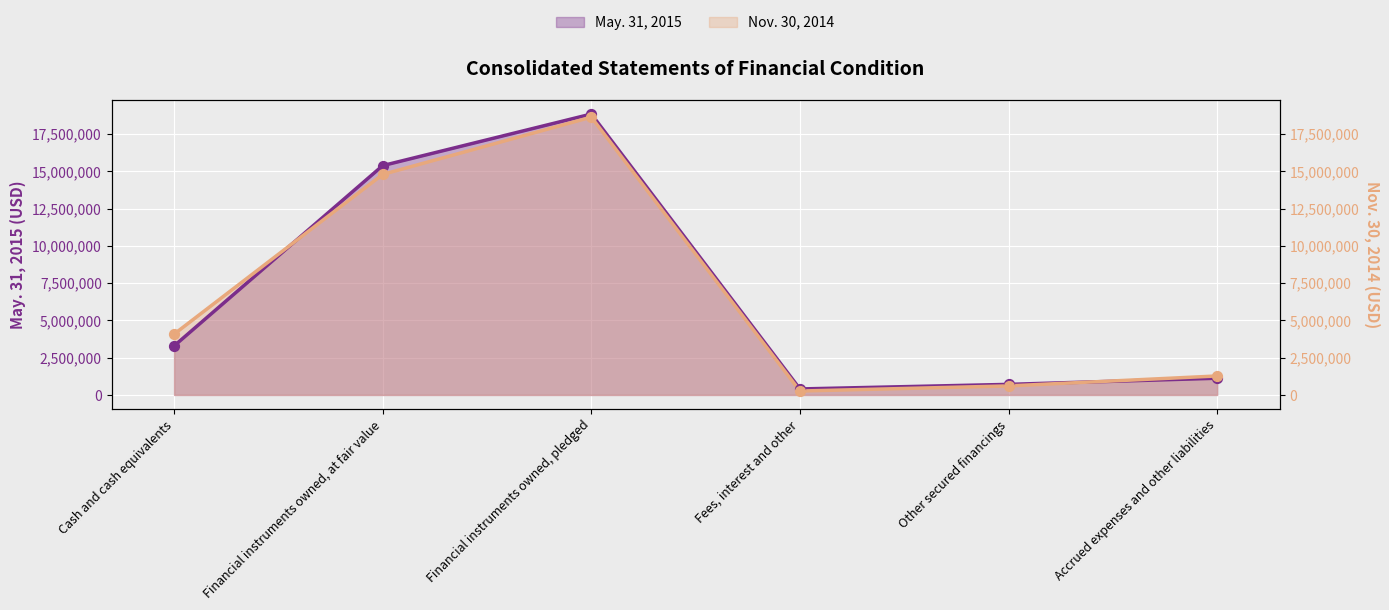

Which series reaches the minimum Y coordinate?

Nov. 30, 2014